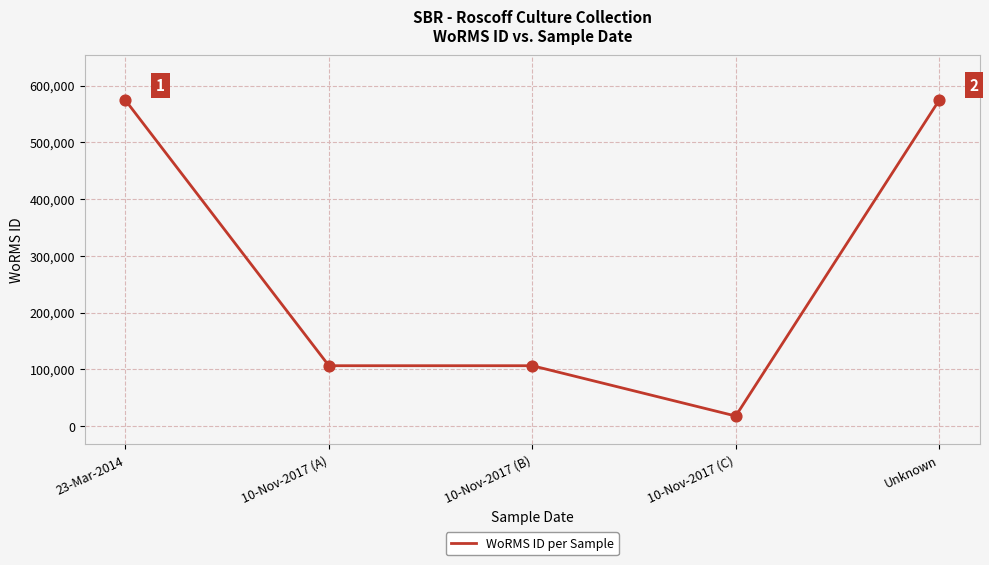

What is the change in value from 23-Mar-2014 to 10-Nov-2017 (C)?

-556314